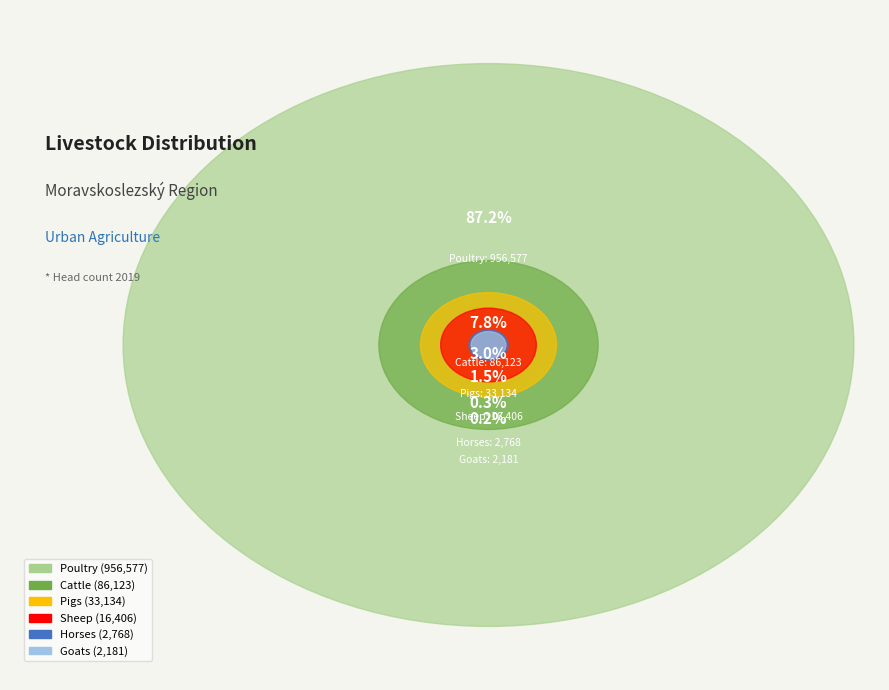

Is it true that Goats is 8% of the pie?

False